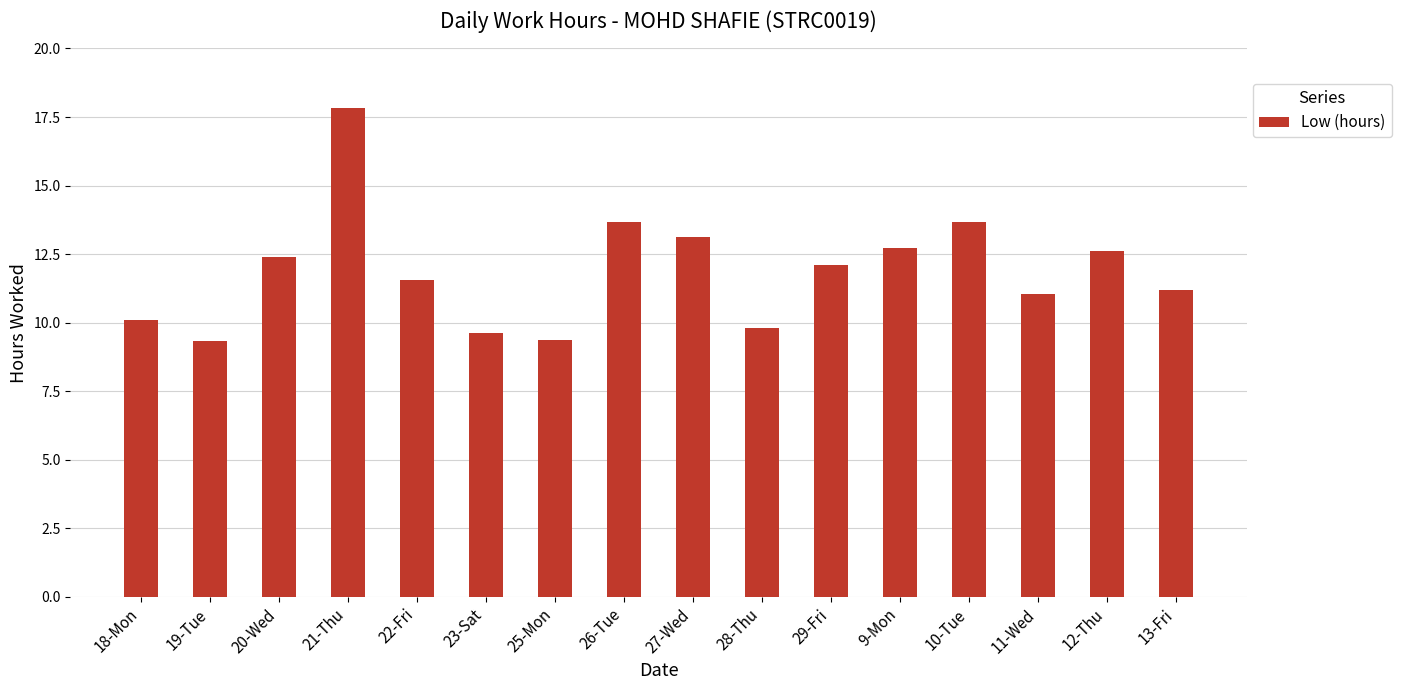

What is the label of the 10th bar from the left?

28-Thu